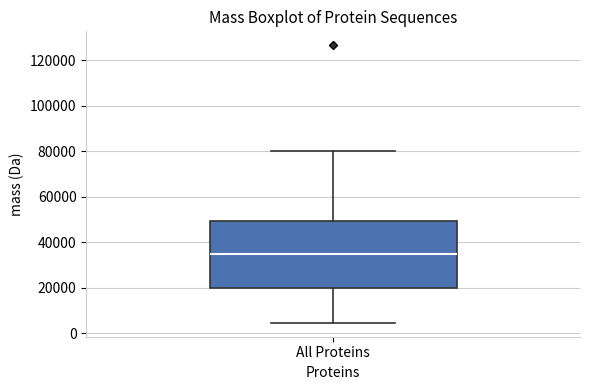

Where does the upper whisker of the box for All Proteins end on the y-axis? The values are not printed on the chart, so give them approximately, as read against the axis.

80000